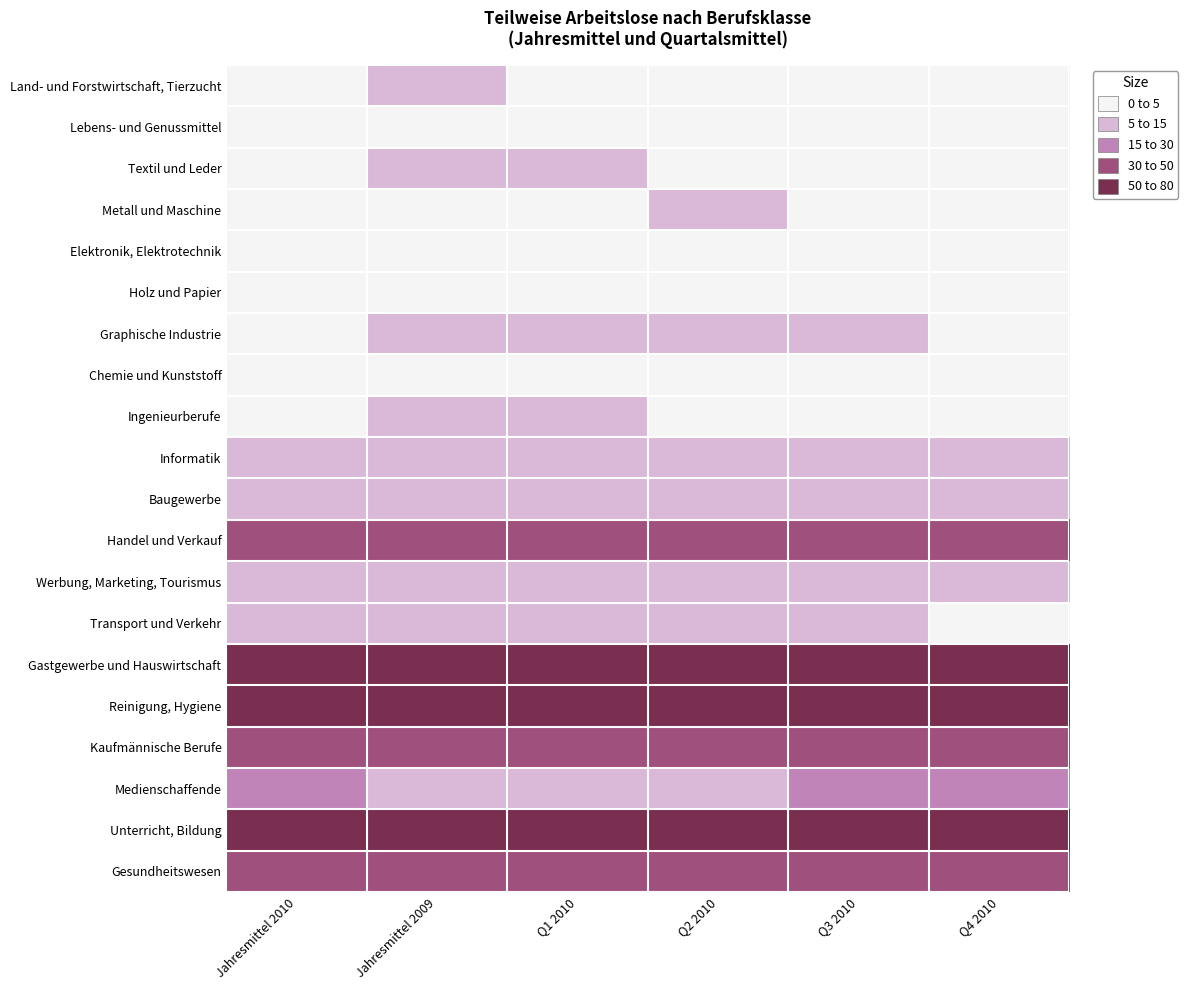

What is the difference between the highest and lowest values at Jahresmittel 2009?

71